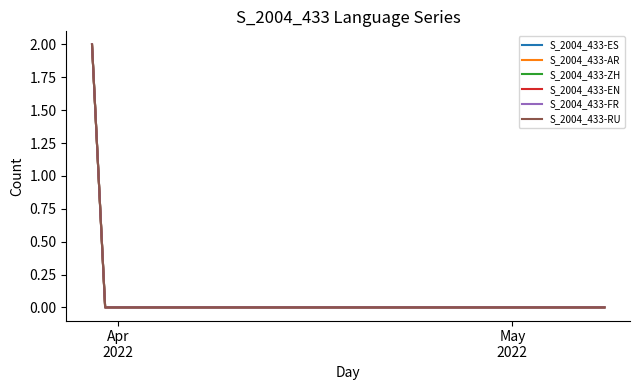

Does the chart have visible grid lines?

No